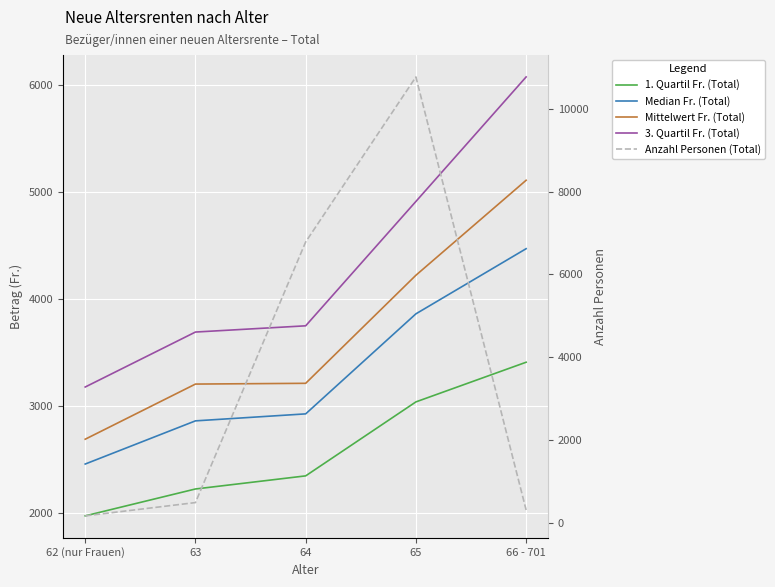

At which label is Anzahl Personen (Total) closest to 5470?

64